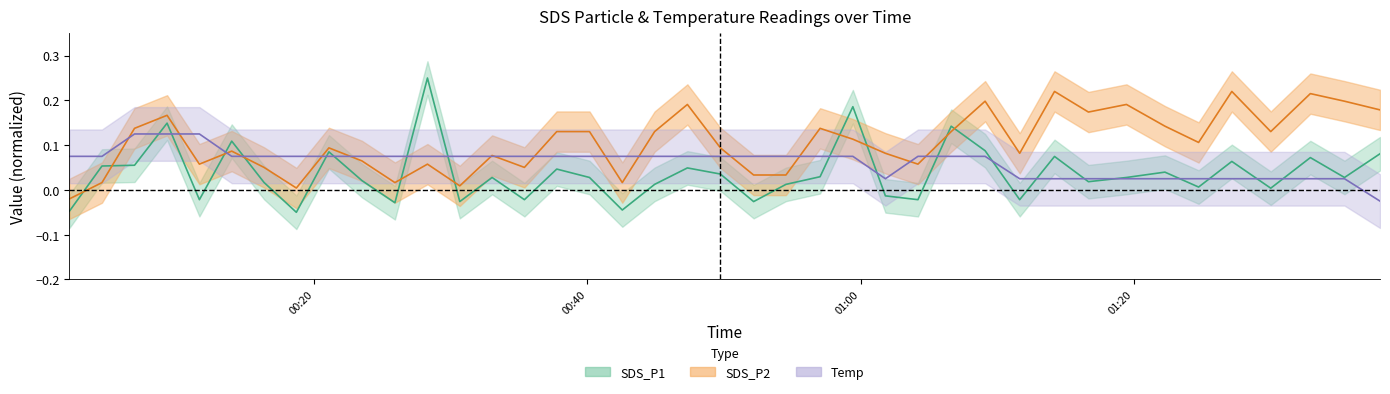

True or false: SDS_P2 and SDS_P1 cross at least once.

True